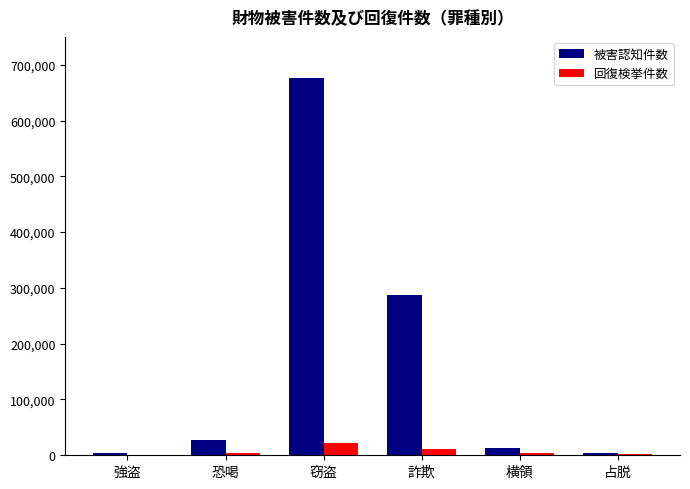

Which series has the largest total across all categories?

被害認知件数